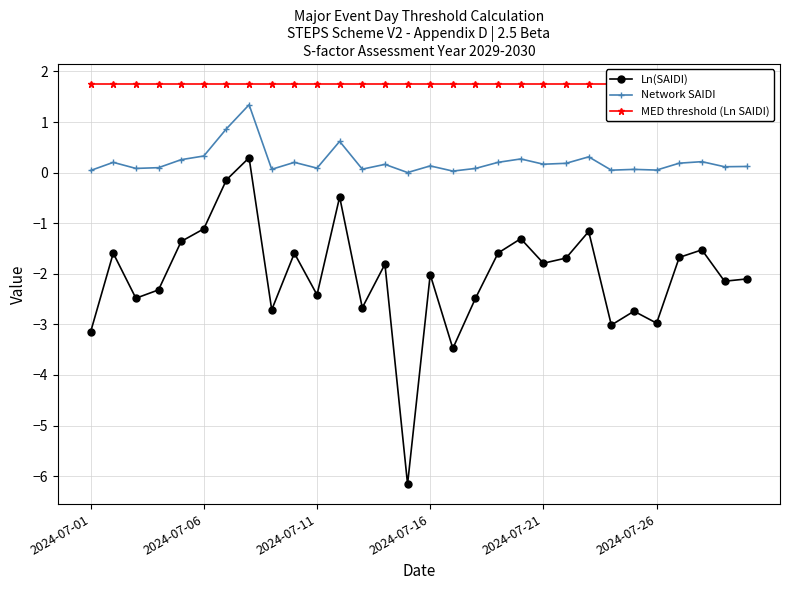

Is it true that Ln(SAIDI) equals -2.7 at 12?

True